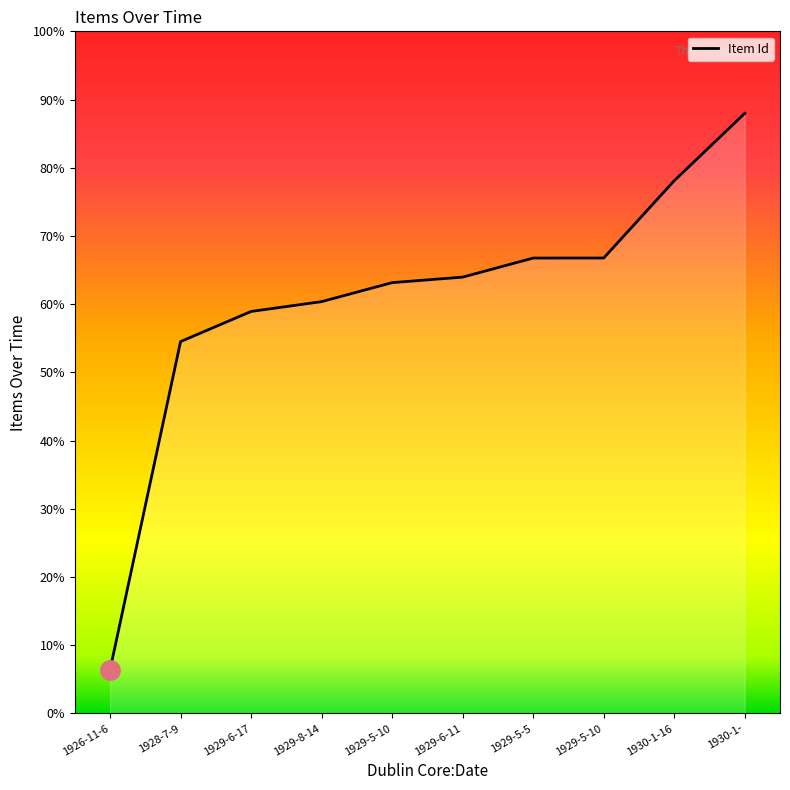

Does the chart have visible grid lines?

No